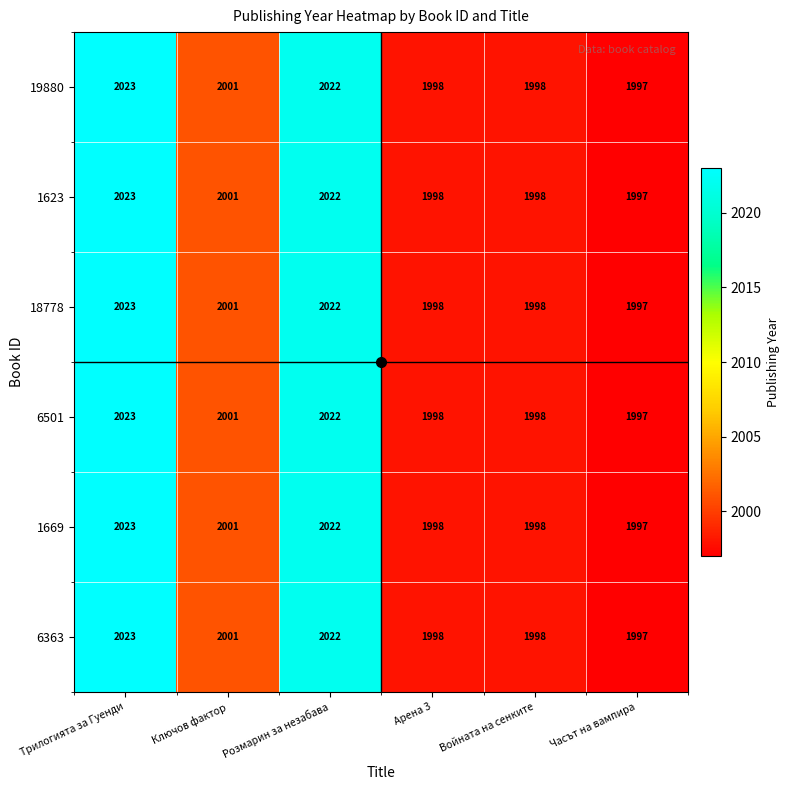

What is the sum of all 1623 values?

12039